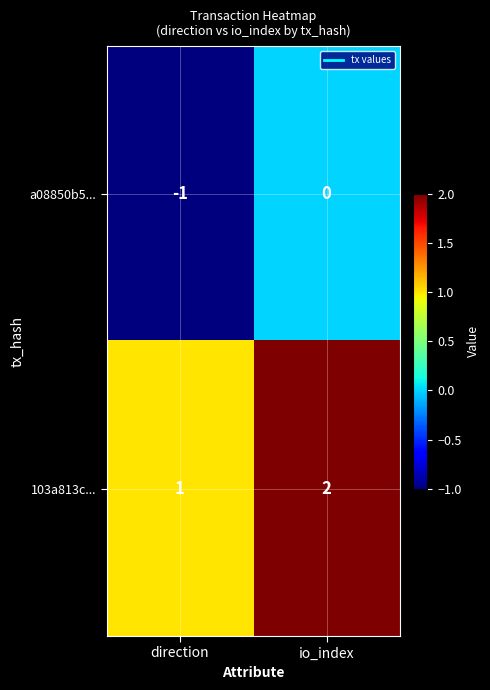

What is the sum of all 103a813c... values?

3